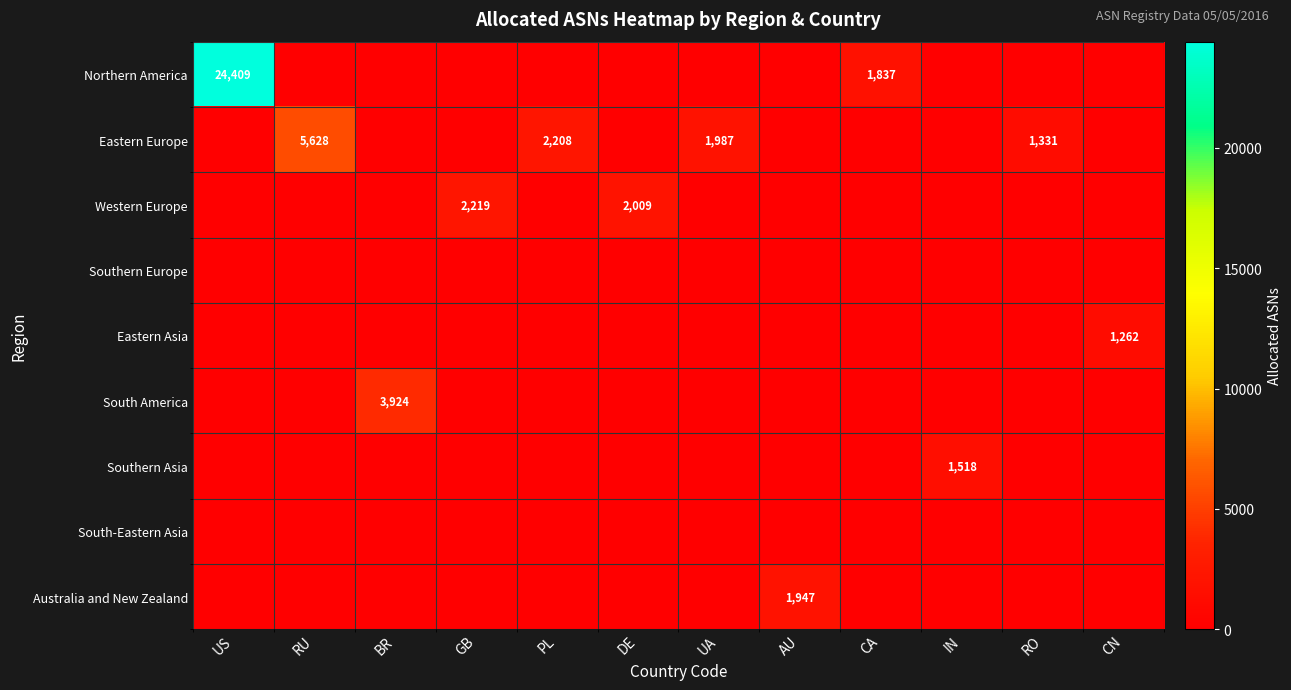

At how many categories does at least one series exceed 13833?

1